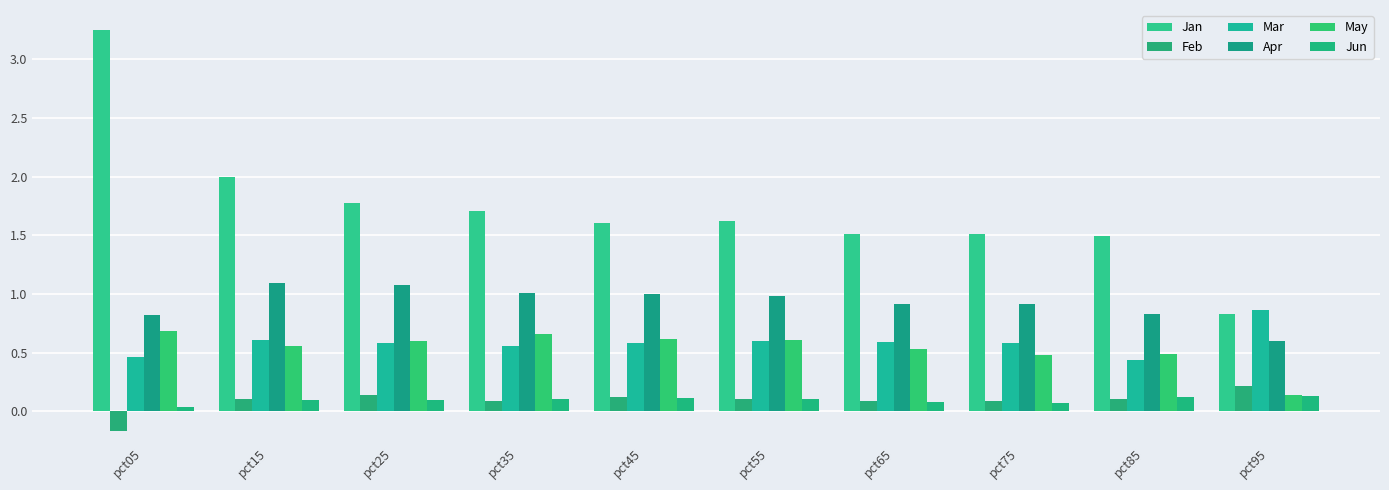

True or false: Apr has a value of 0.2 at pct55.

False